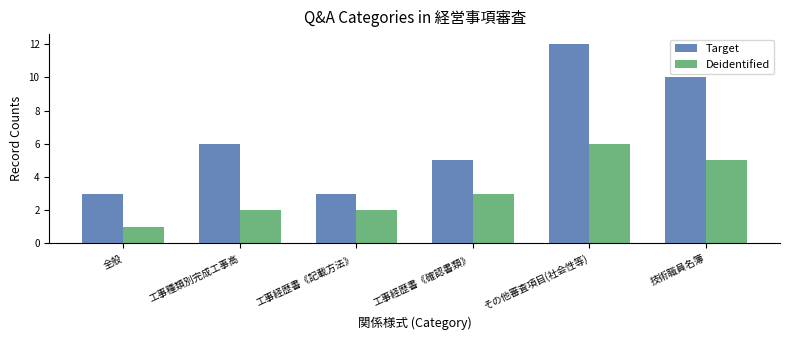

At 工事経歴書《確認書類》, list the series in order from smallest to largest.

Deidentified, Target